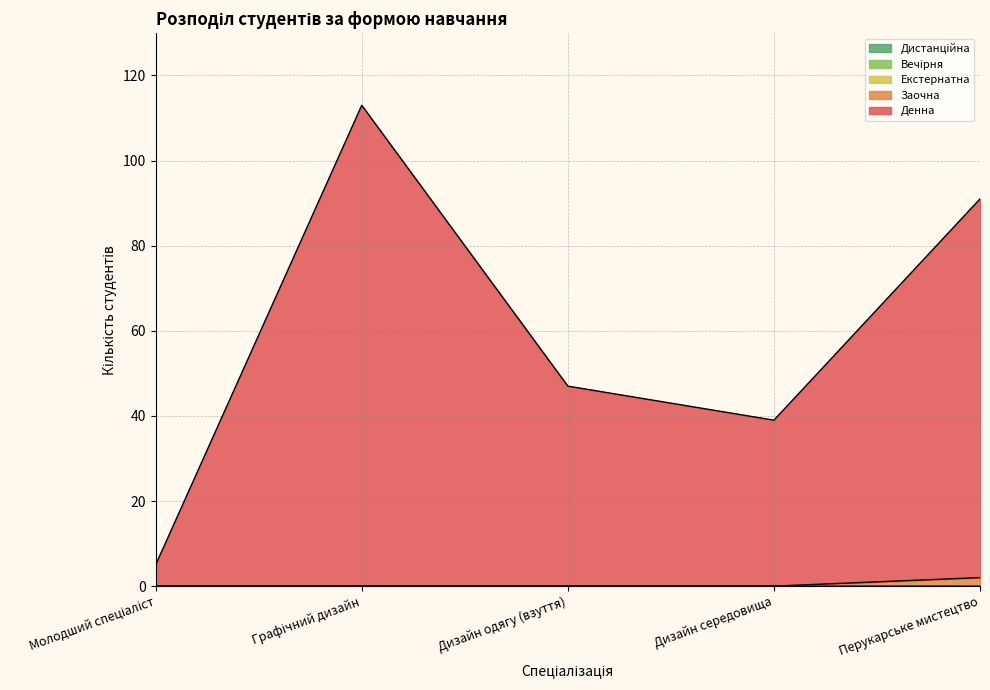

Which has a higher value, Графічний дизайн or Молодший спеціаліст?

Графічний дизайн